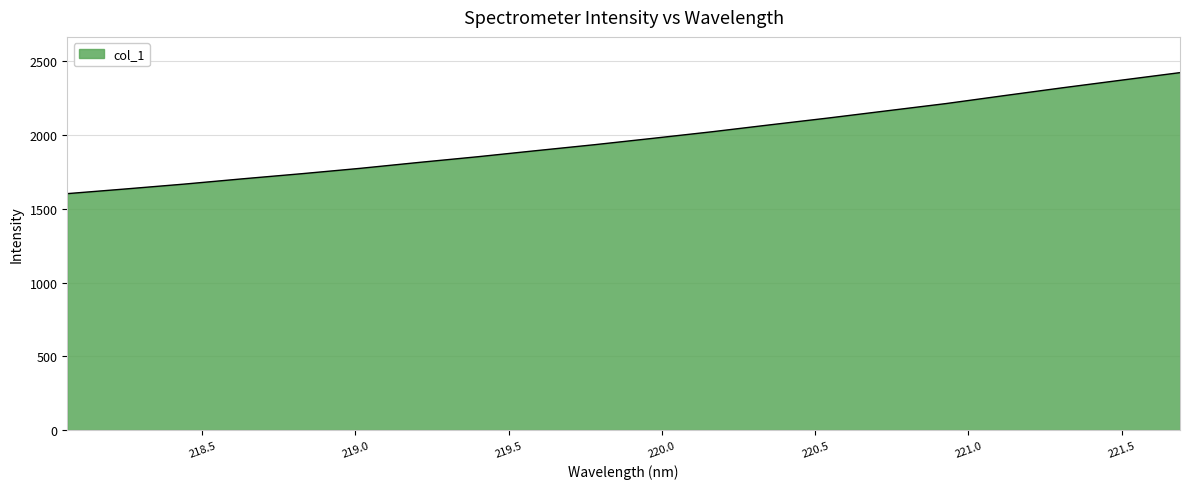

What is the smallest value displayed?

1602.5